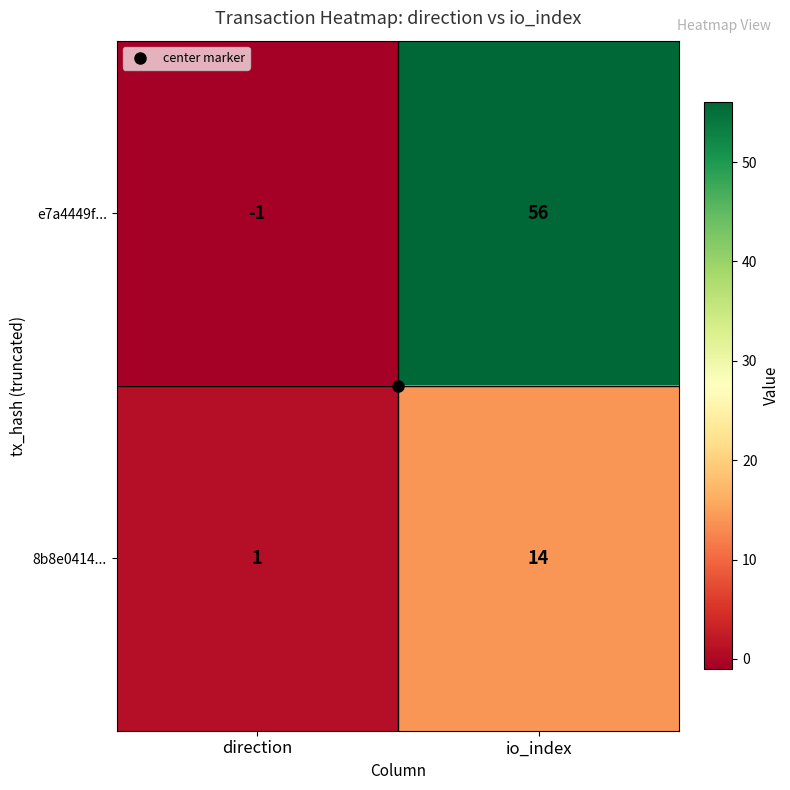

What is the average value of the e7a4449f... series?

28